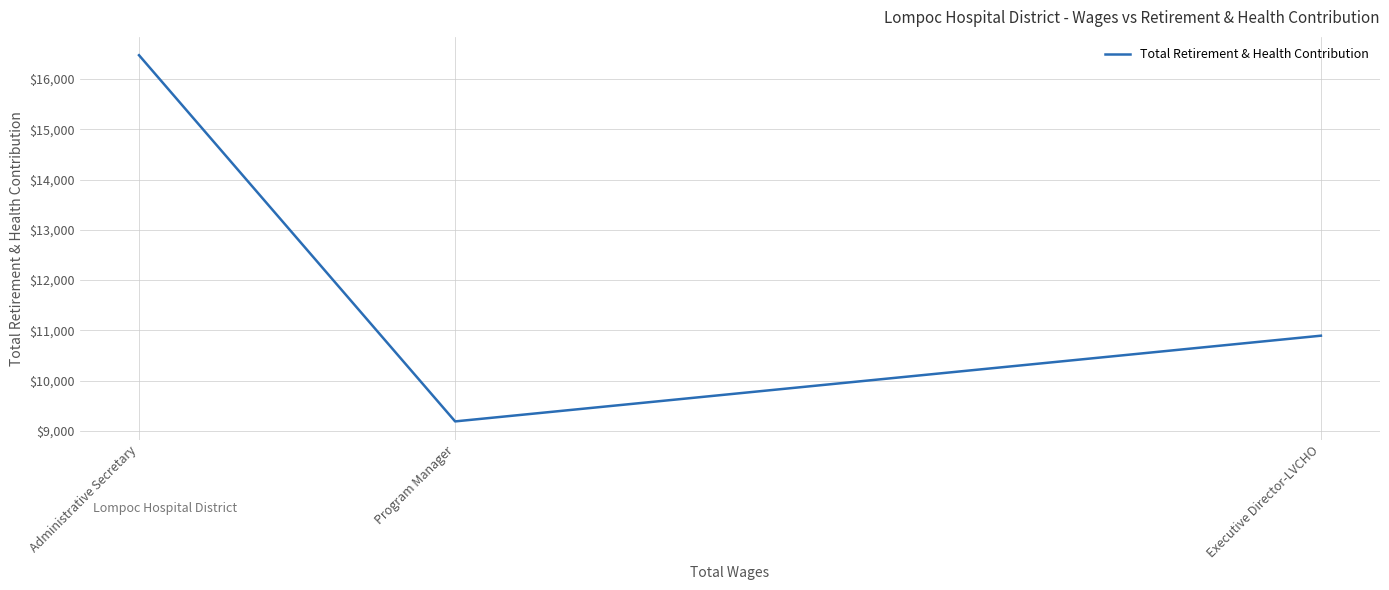

What is the smallest value displayed?

9188